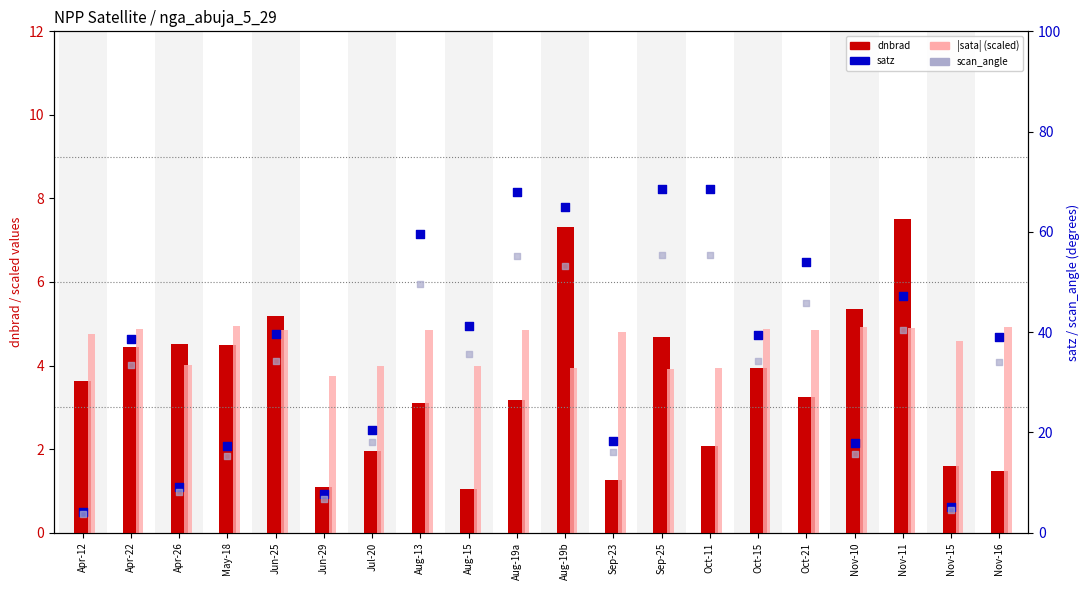

Is the value of satz at Nov-16 greater than the value of dnbrad at Oct-21?

Yes